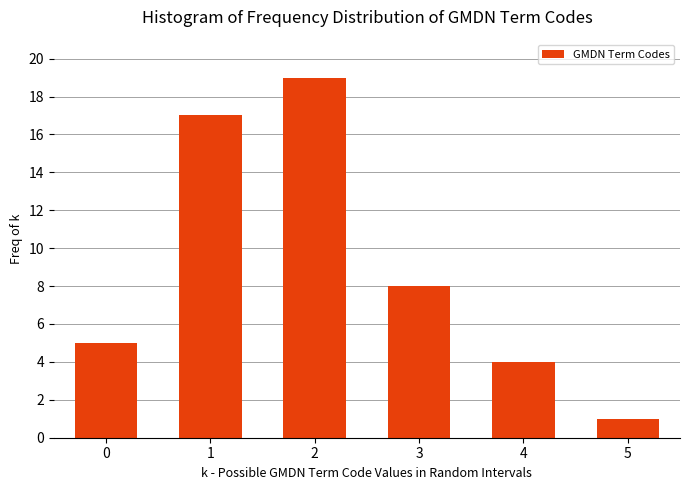

Reading right to left, extract all data points from this chart.

1	4	8	19	17	5